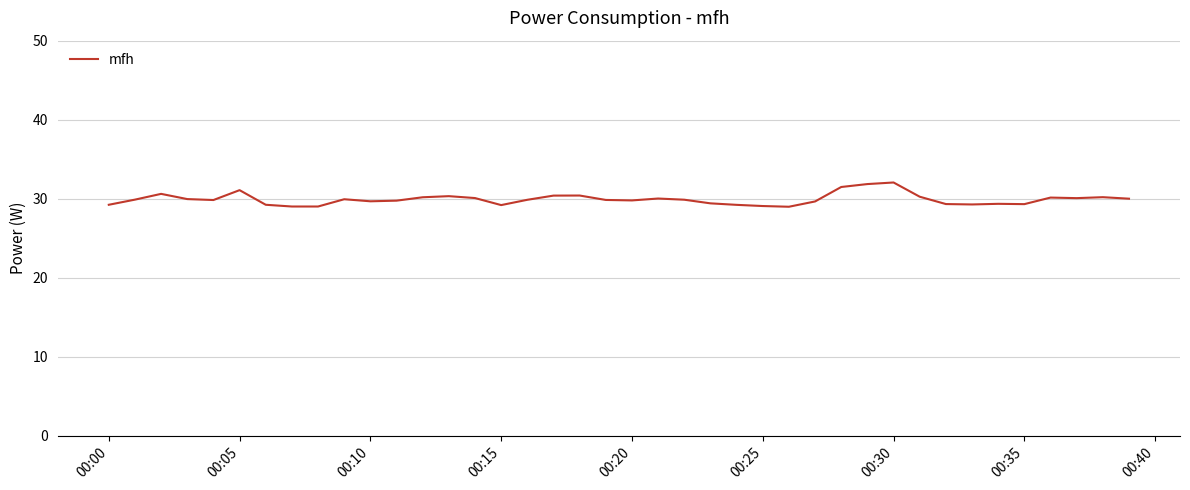

What is the difference between the maximum and minimum values?

3.1